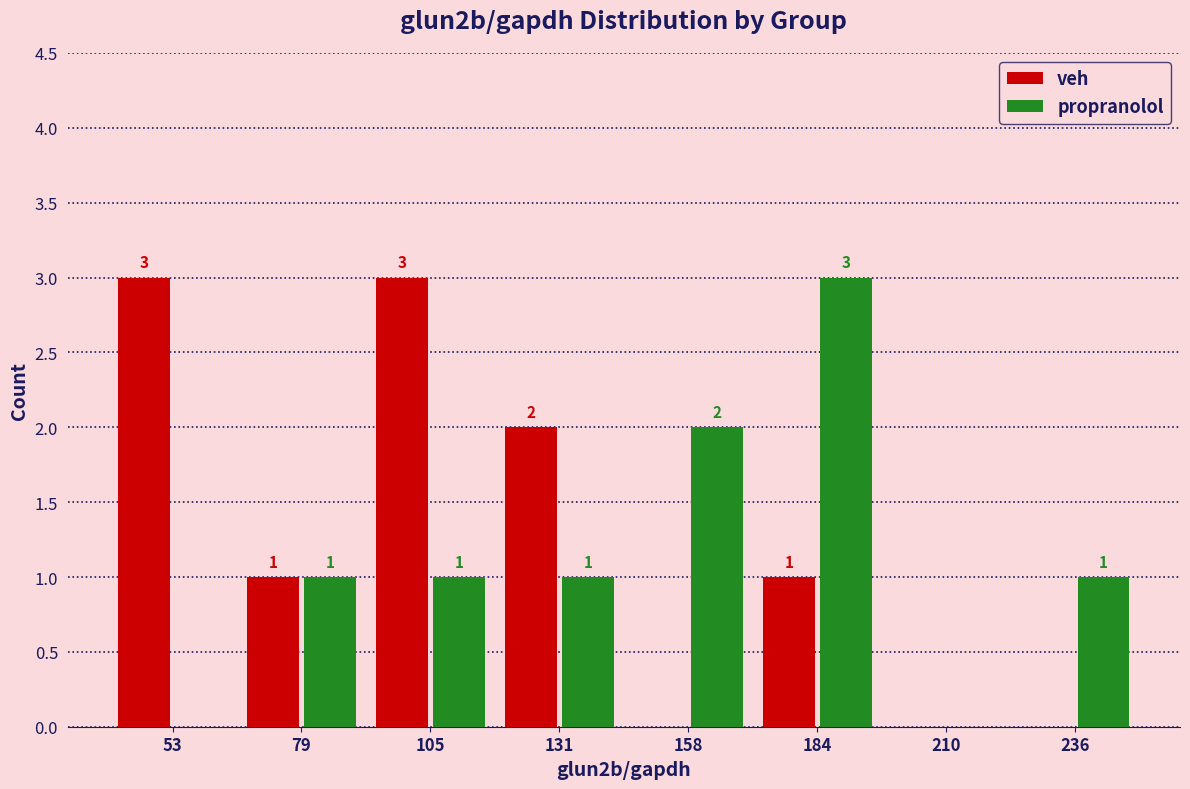

In the propranolol series, which range on the x-axis has the tallest bar?

170 to 200